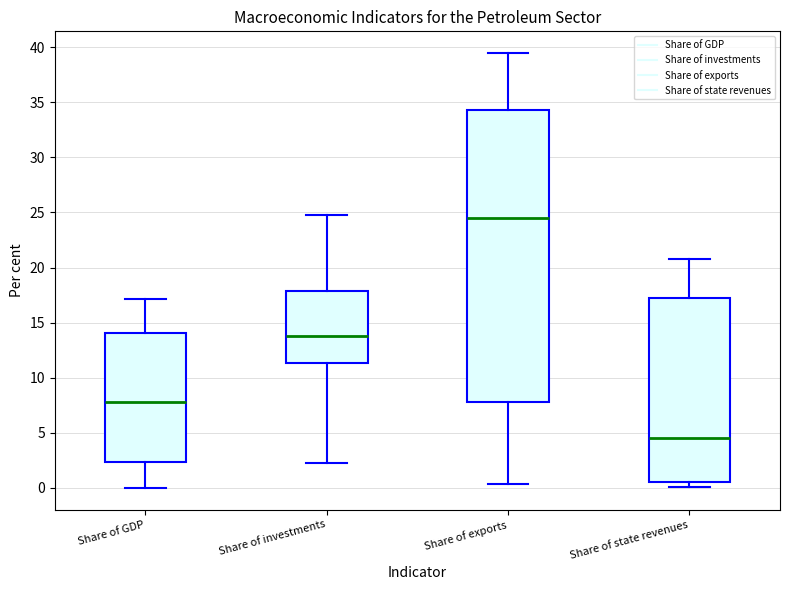

Which box's median line is the lowest?

Share of state revenues